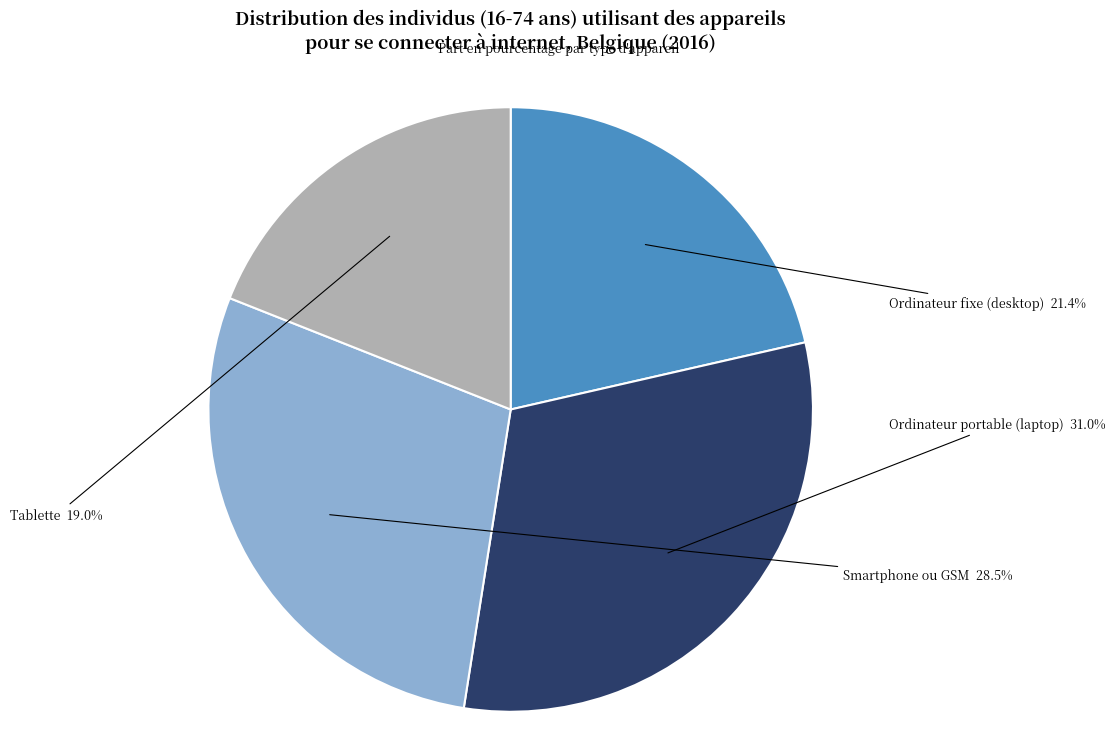

To the nearest percent, what percentage of the pie is Ordinateur portable (laptop)?

31%